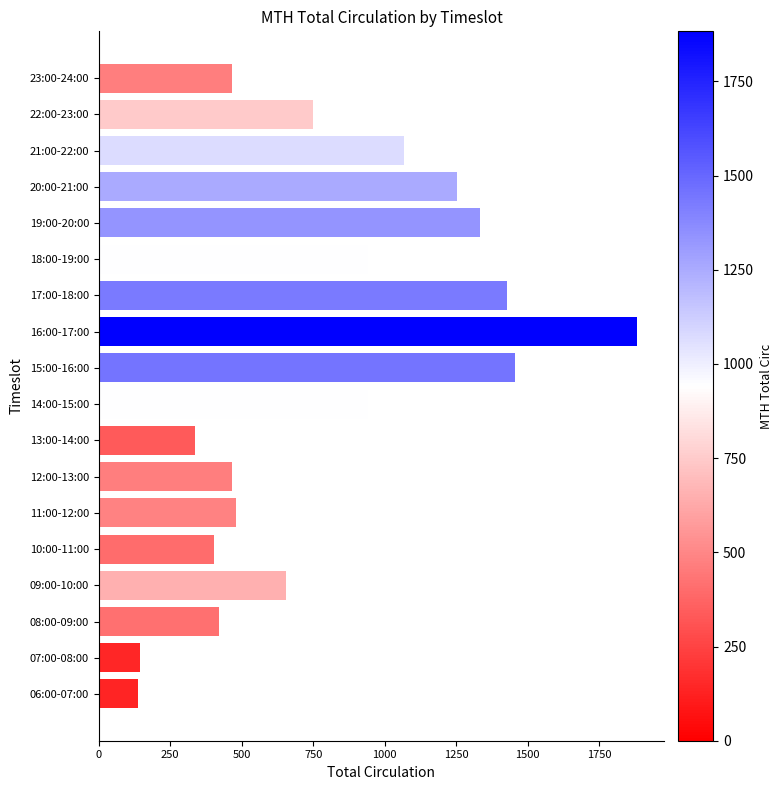

How many distinct data groups are displayed?

1